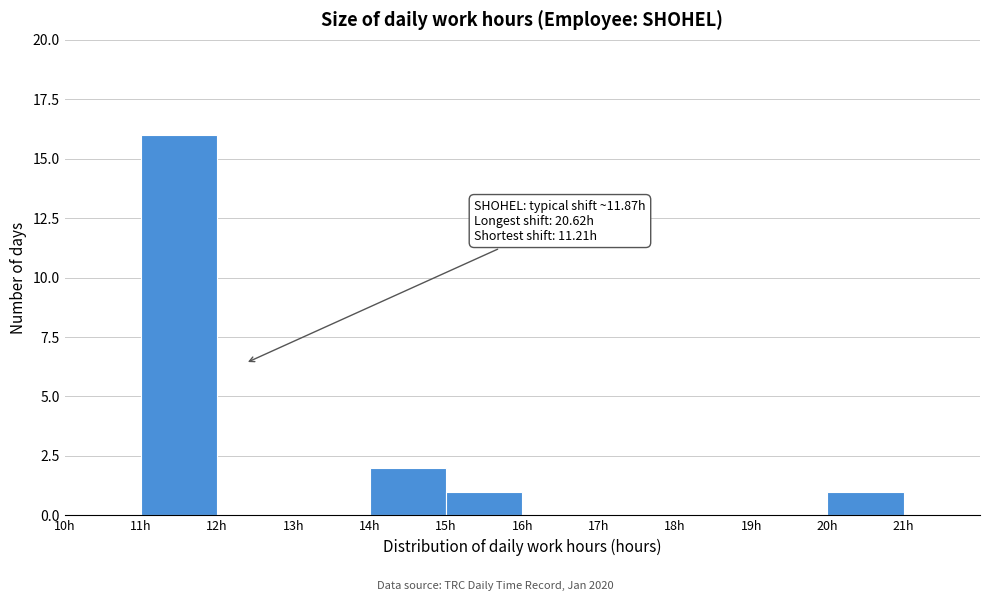

Over which range of the x-axis is the bar tallest?

11 to 12